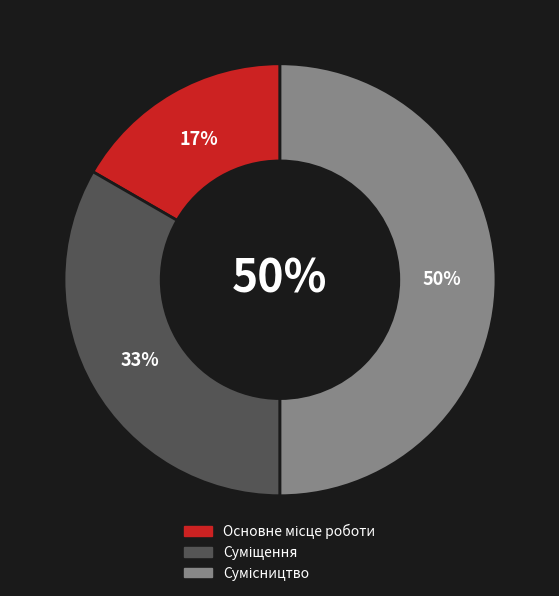

Is Основне місце роботи the majority of the pie?

No